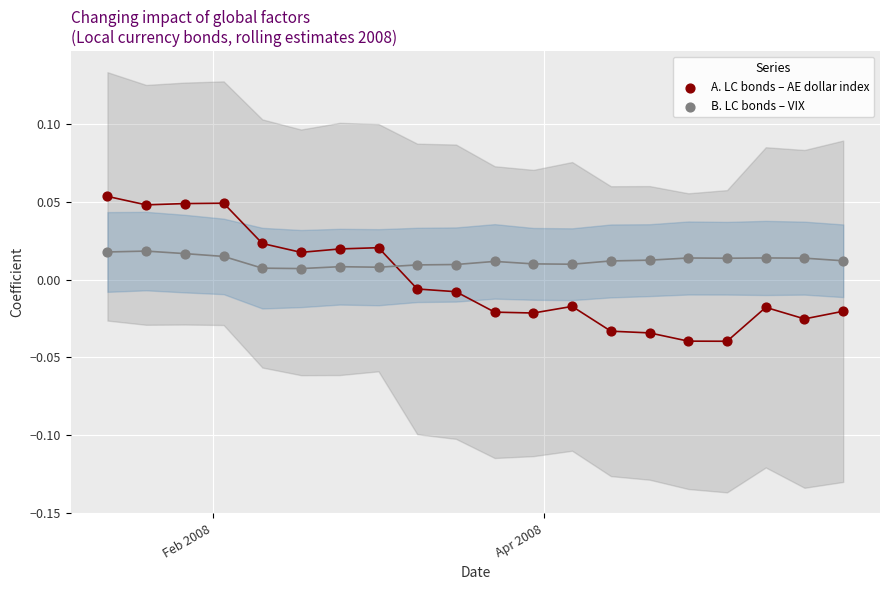

Which series contains the highest Y value?

A. LC bonds – AE dollar index